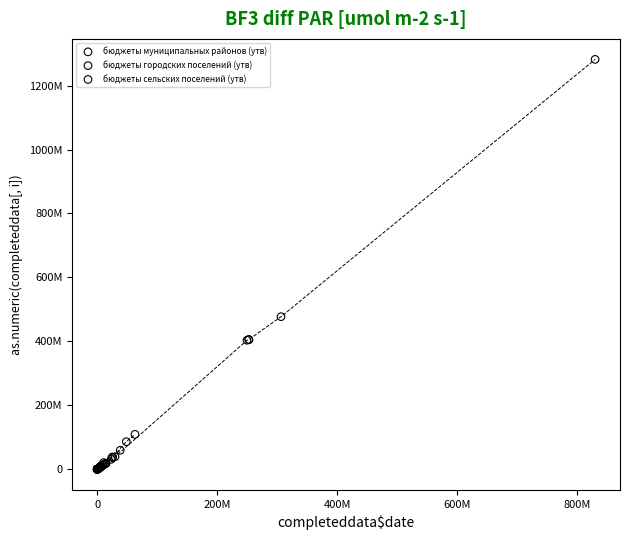

What are all the series names shown in the legend?

бюджеты муниципальных районов (утв), бюджеты городских поселений (утв), бюджеты сельских поселений (утв)